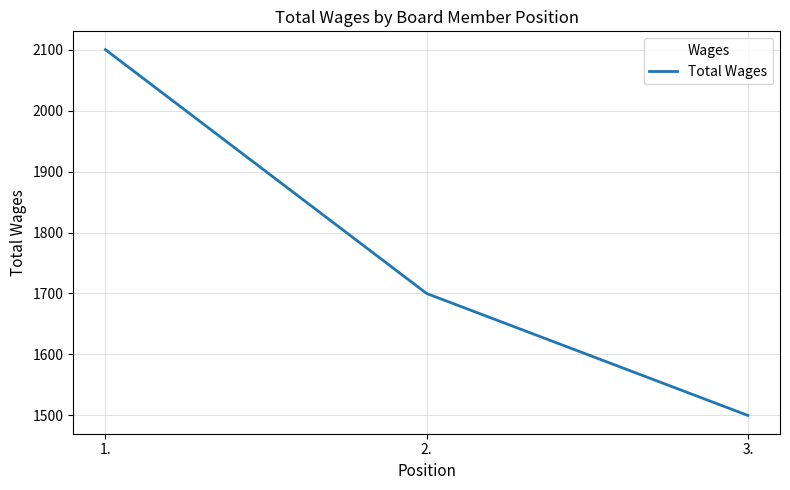

Reading left to right, what are all the values shown in this chart?

1.=2100	2.=1700	3.=1500